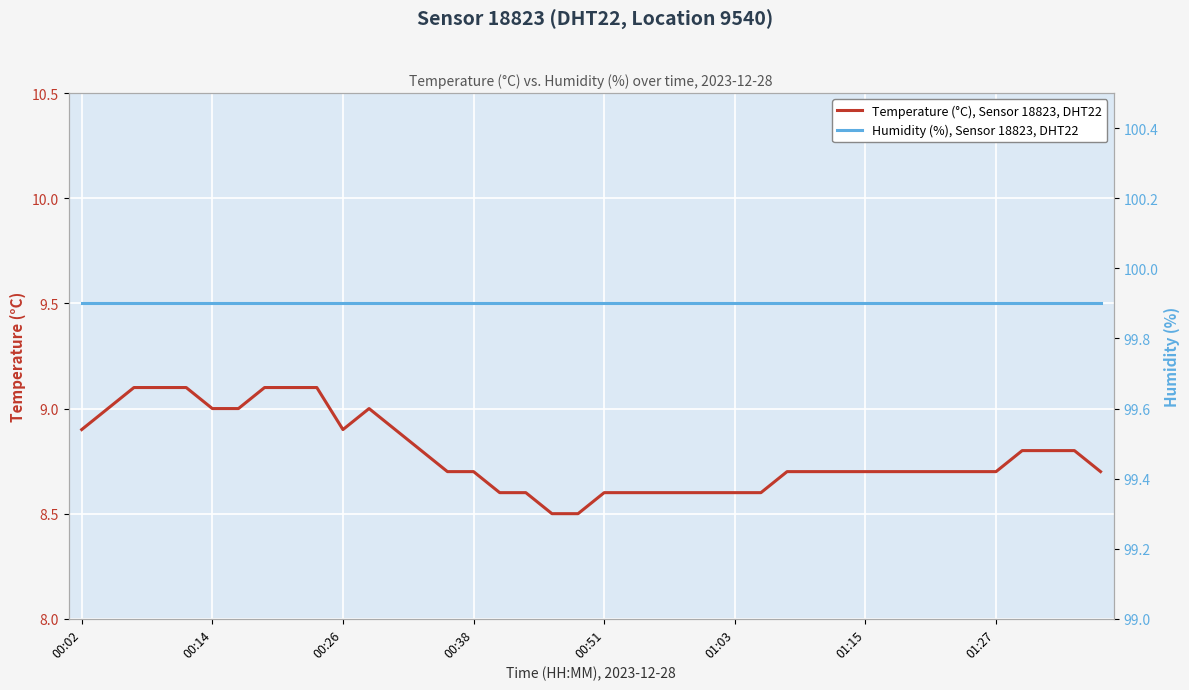

Is it true that Temperature (°C), Sensor 18823, DHT22 equals 8.9 at 00:02?

True